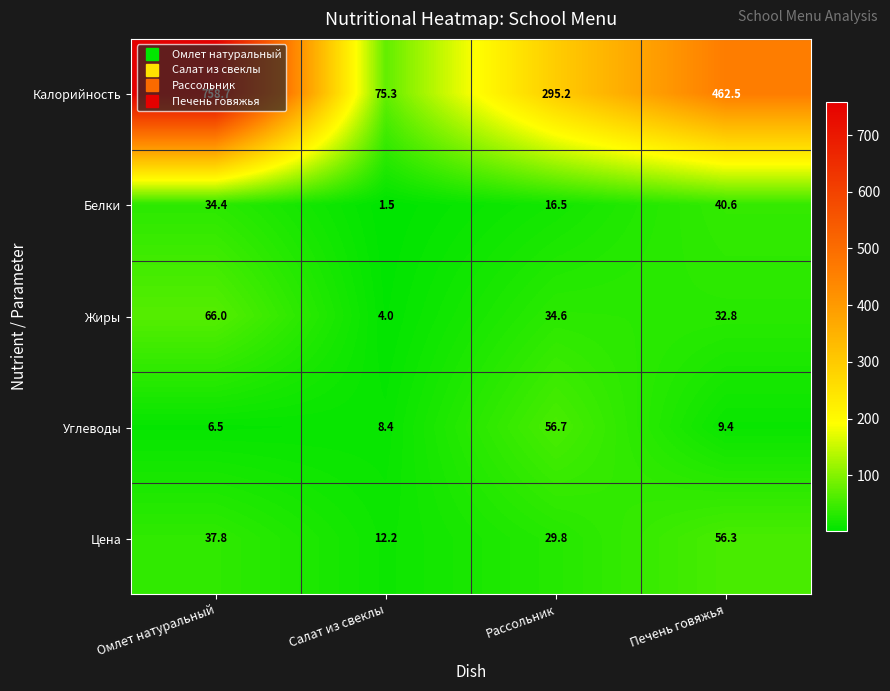

What is the total value across all series at Салат из свеклы?

101.4